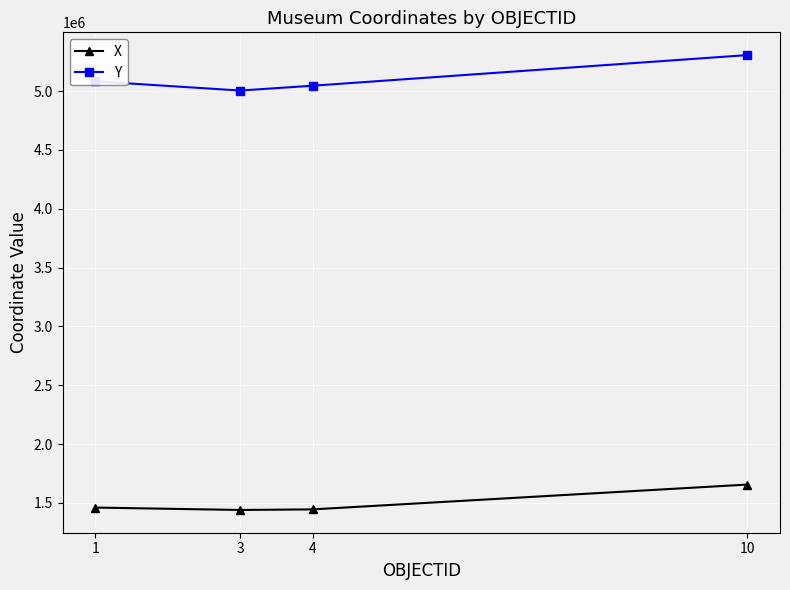

The value of X at 10 is 1656152.2. True or false?

True